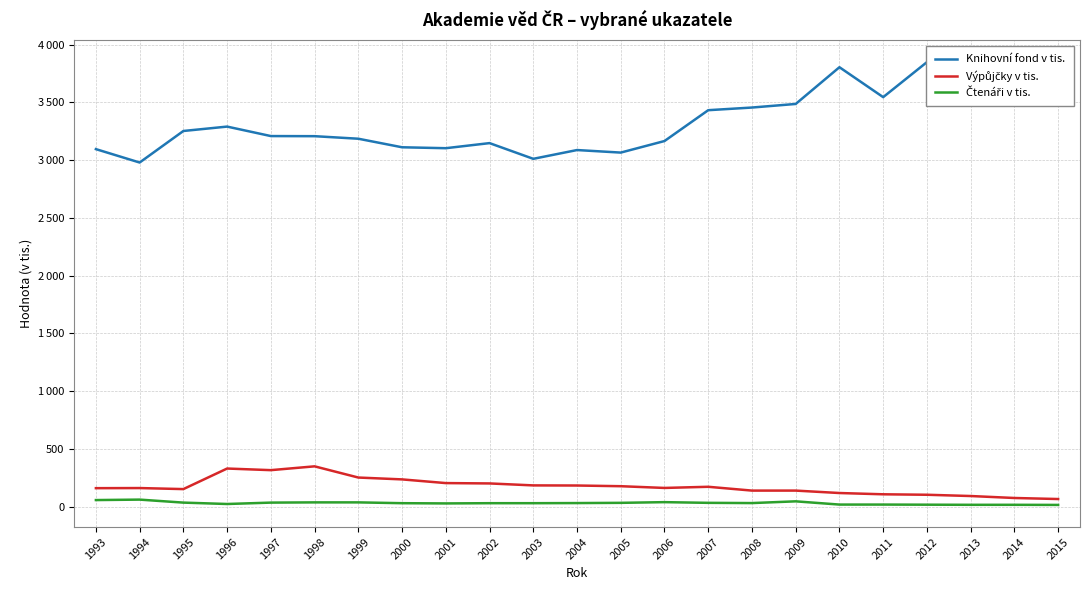

Reading left to right, transcribe all the data shown in this chart.

Knihovní fond v tis.: 3095	2979	3252	3290	3208	3207	3185	3111	3103	3147	3011	3087	3065	3165	3432	3455	3486	3804	3545	3848	3501	3653	3614
Výpůjčky v tis.: 160	161	152	330	316	349	252	236	204	201	184	183	177	162	172	139	139	118	107	103	92	75	66
Čtenáři v tis.: 57	61	35	23	35	37	37	30	28	30	30	31	33	39	33	31	46	18	18	17	16	16	15